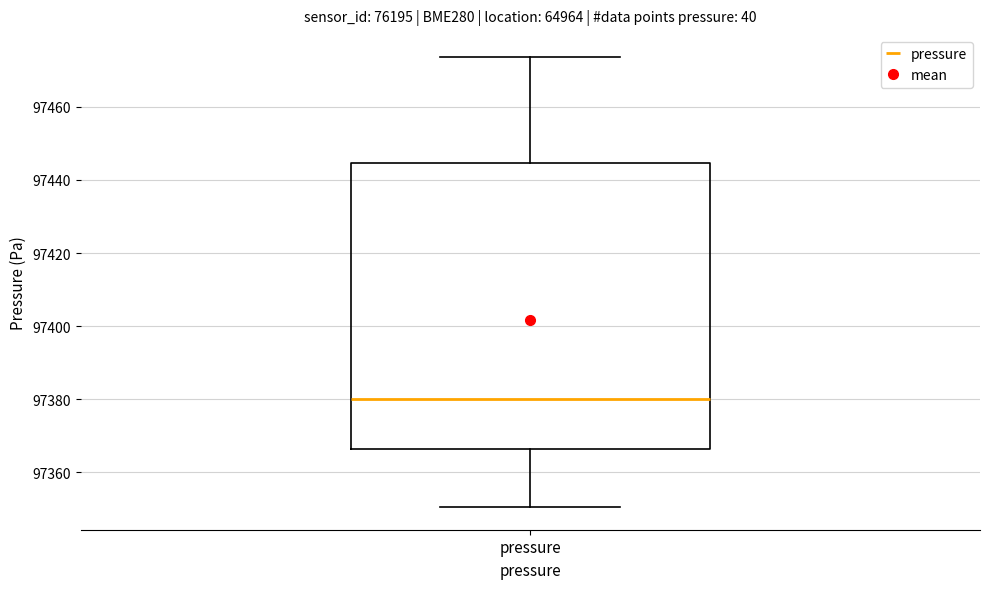

Transcribe this box plot: give where the median line is, the range the box spans, and where the two whiskers end, as read against the y-axis. The values are not printed on the chart, so give them approximately, as read against the axis.

median 97380, box 97366 to 97444, whiskers 97350 to 97474